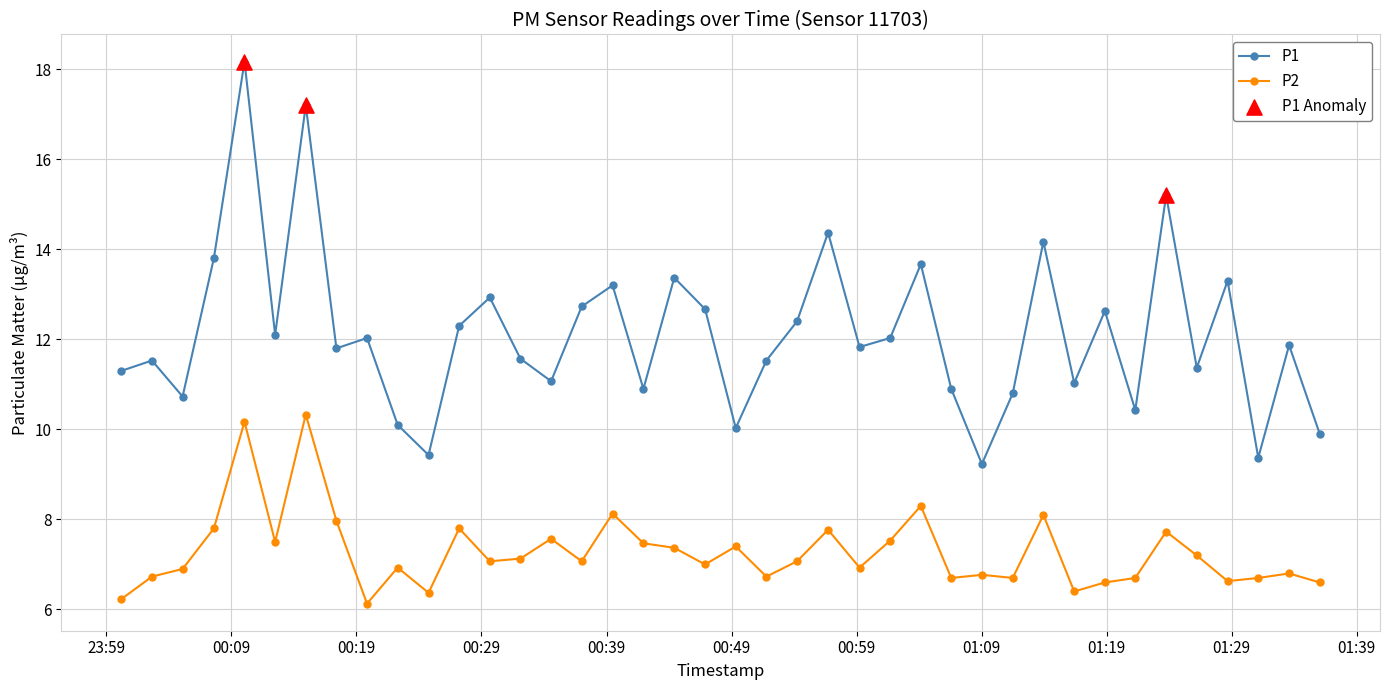

Which series has the widest spread of values?

P1